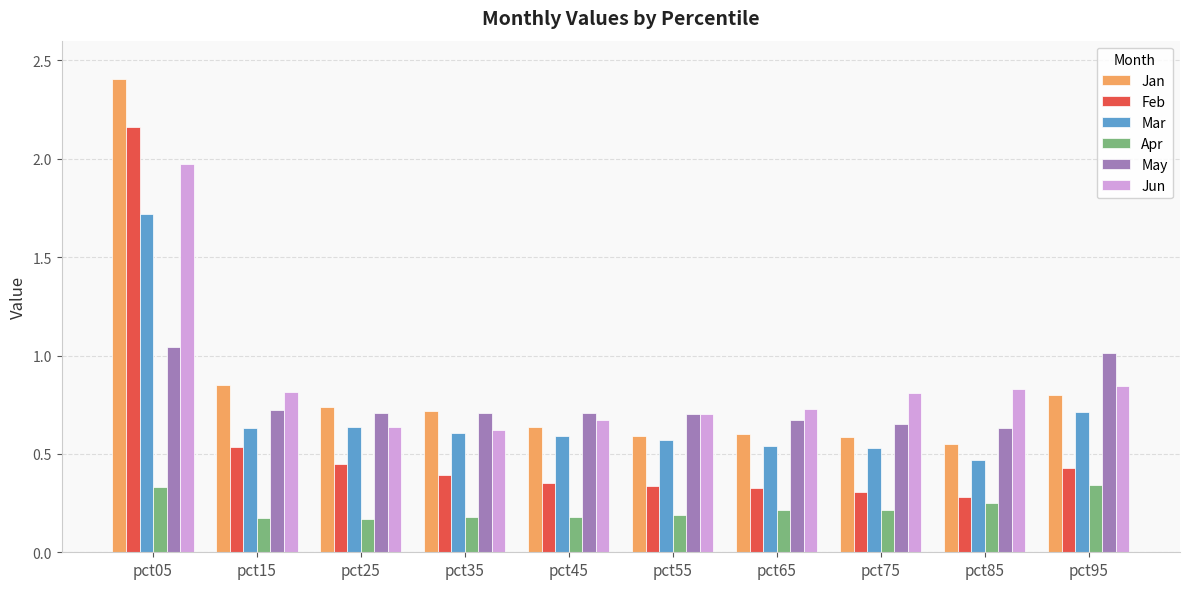

At pct05, list the series in order from largest to smallest.

Jan, Feb, Jun, Mar, May, Apr